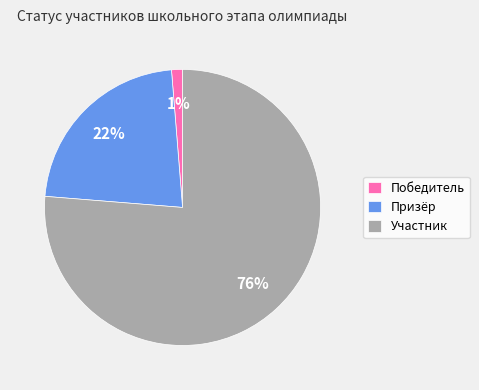

How many segments does this pie chart have?

3